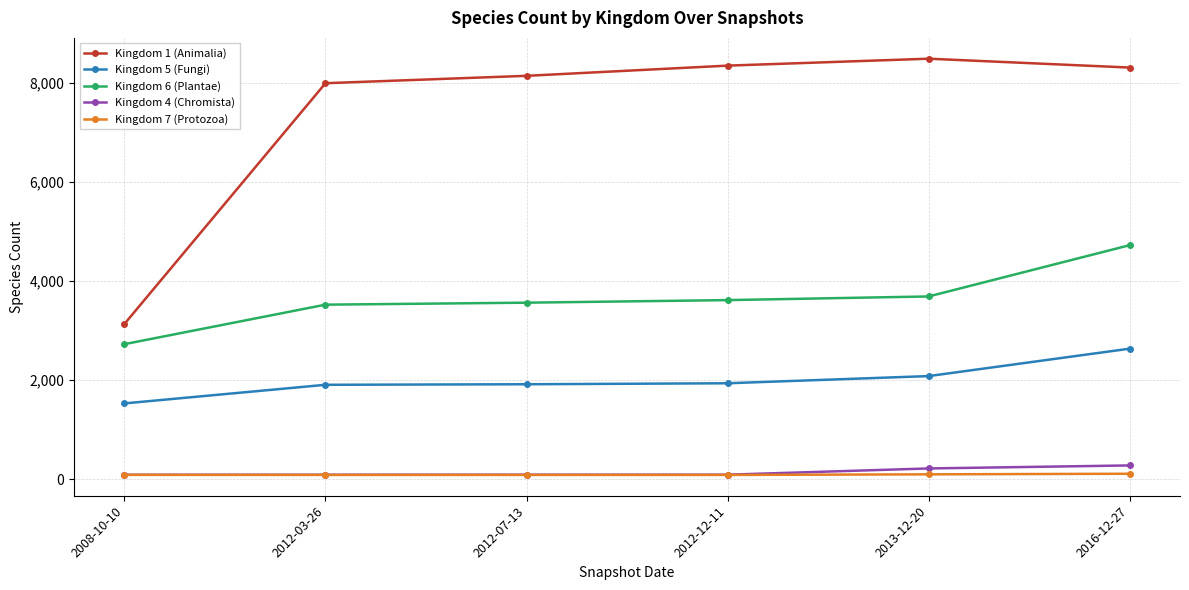

What is the label of the 2nd point from the right?

2013-12-20